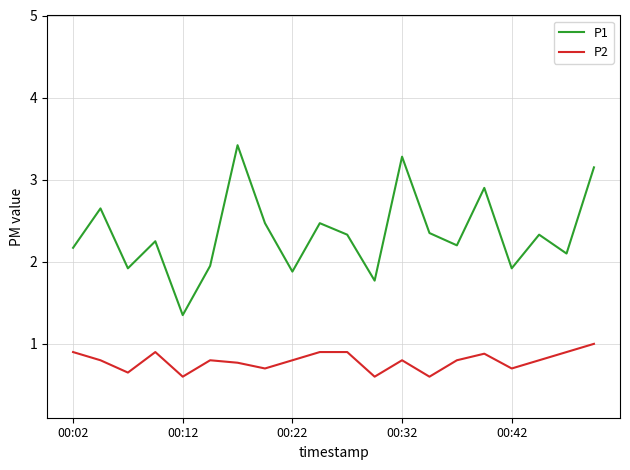

List the series in order of their overall mean, highest first.

P1, P2